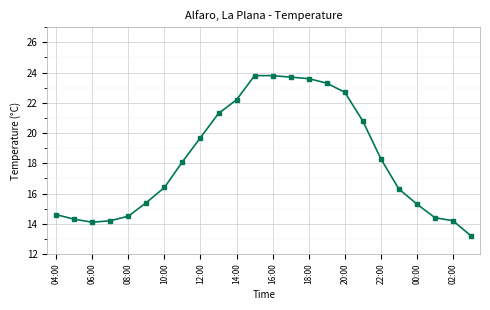

What is the value of the 17th point from the left?

22.7